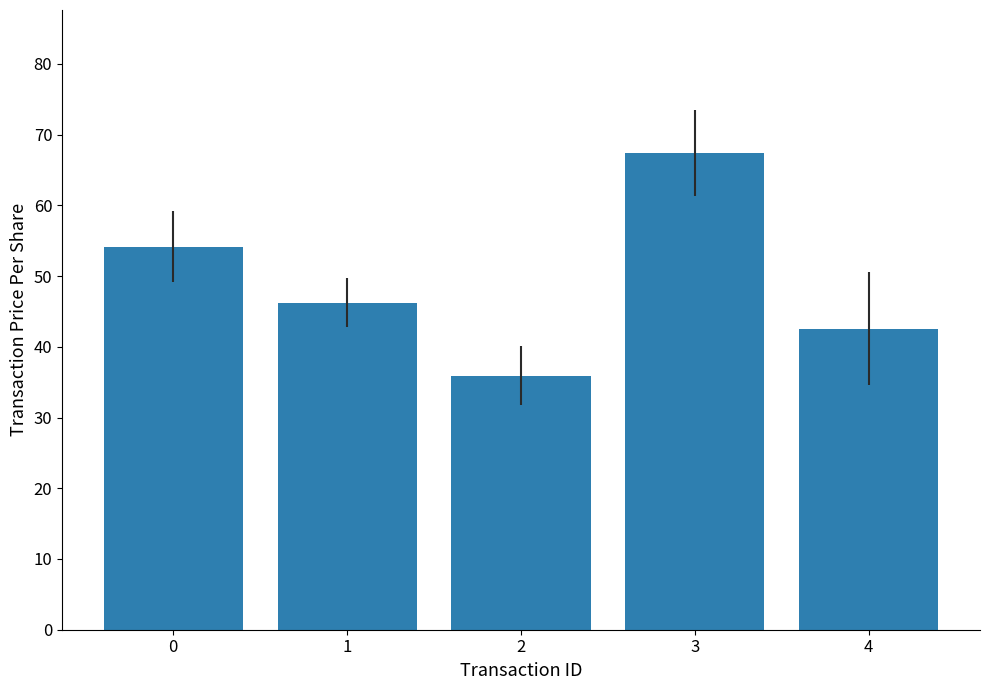

Read the value at 0.

54.2